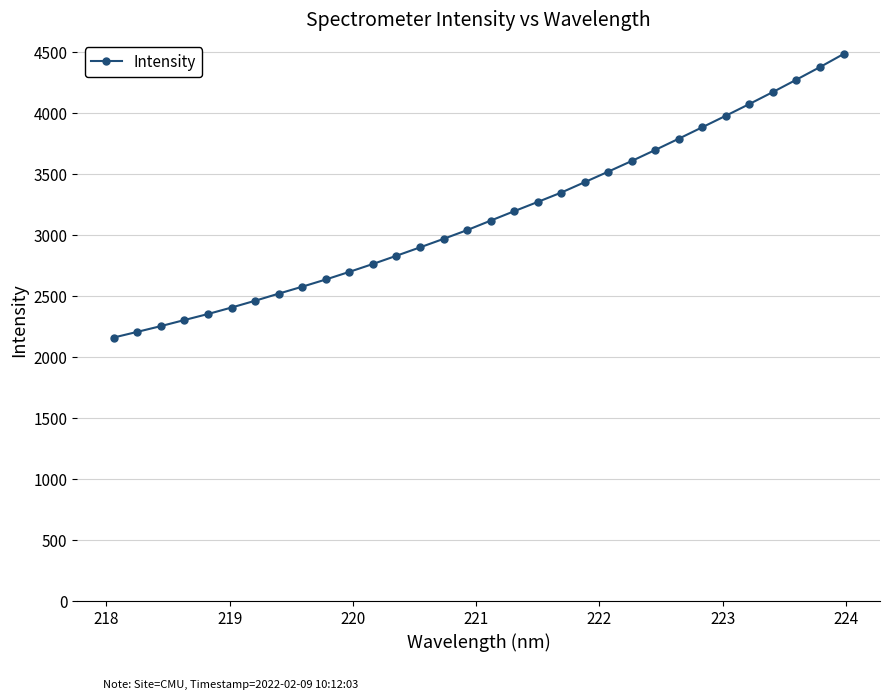

What is the difference between the maximum and second lowest values?

2278.7